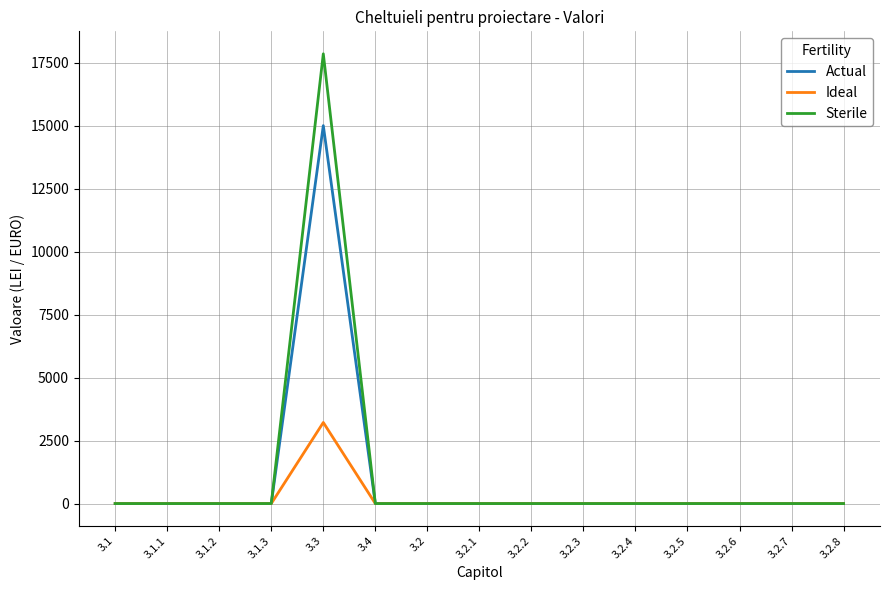

Which series has the largest total across all categories?

Sterile